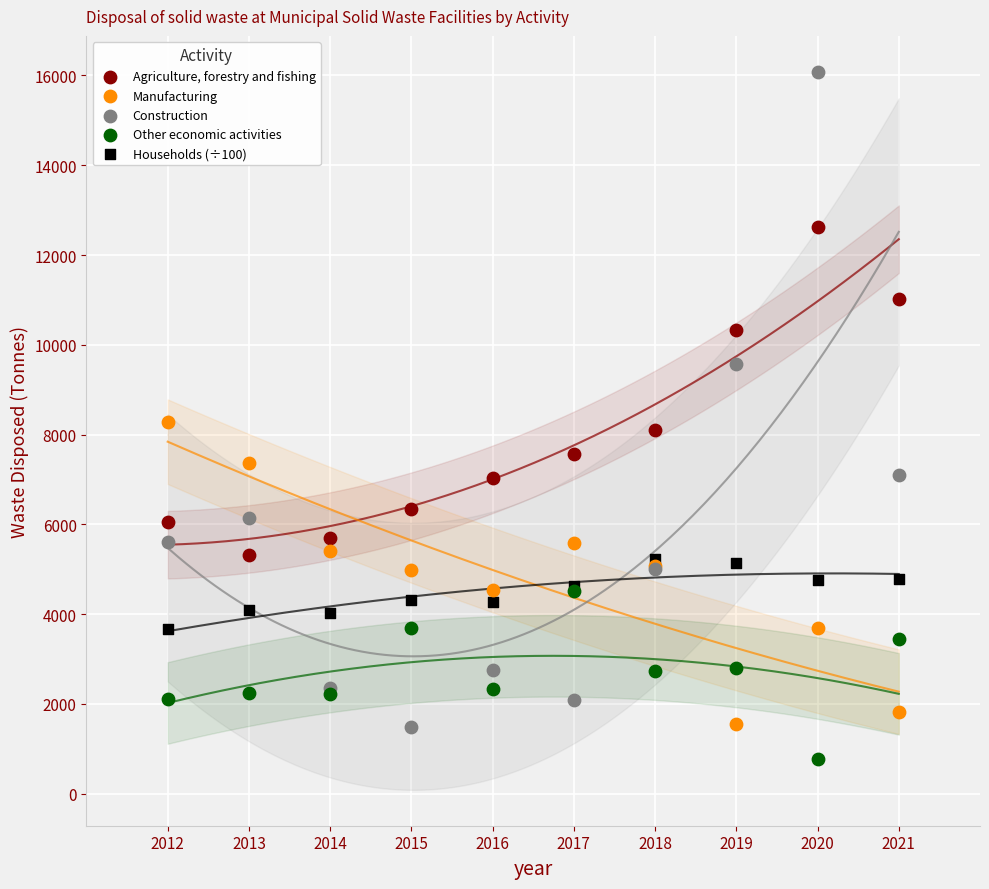

What are all the series names shown in the legend?

Agriculture, forestry and fishing, Manufacturing, Construction, Other economic activities, Households (÷100)